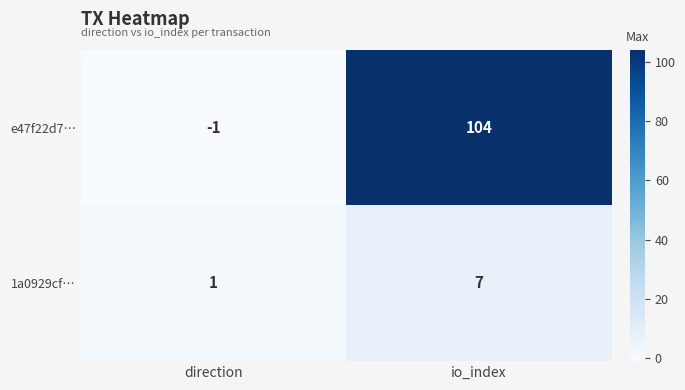

What is the sum of the 1a0929cf… values at io_index and direction?

8